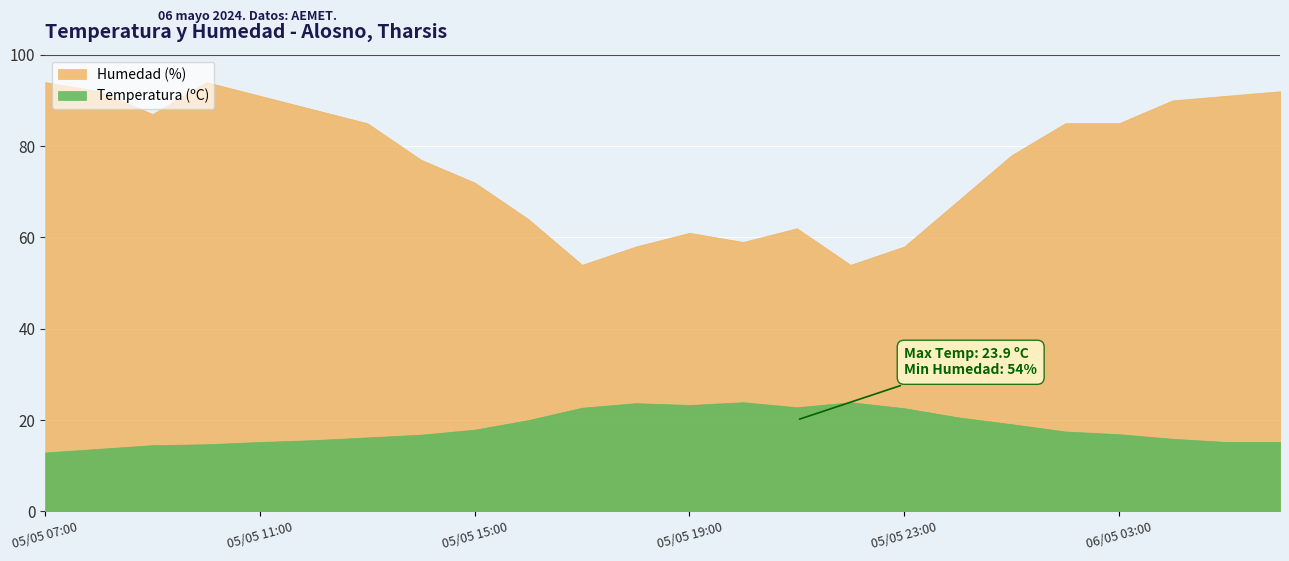

What is the label of the 16th point from the right?

05/05 15:00